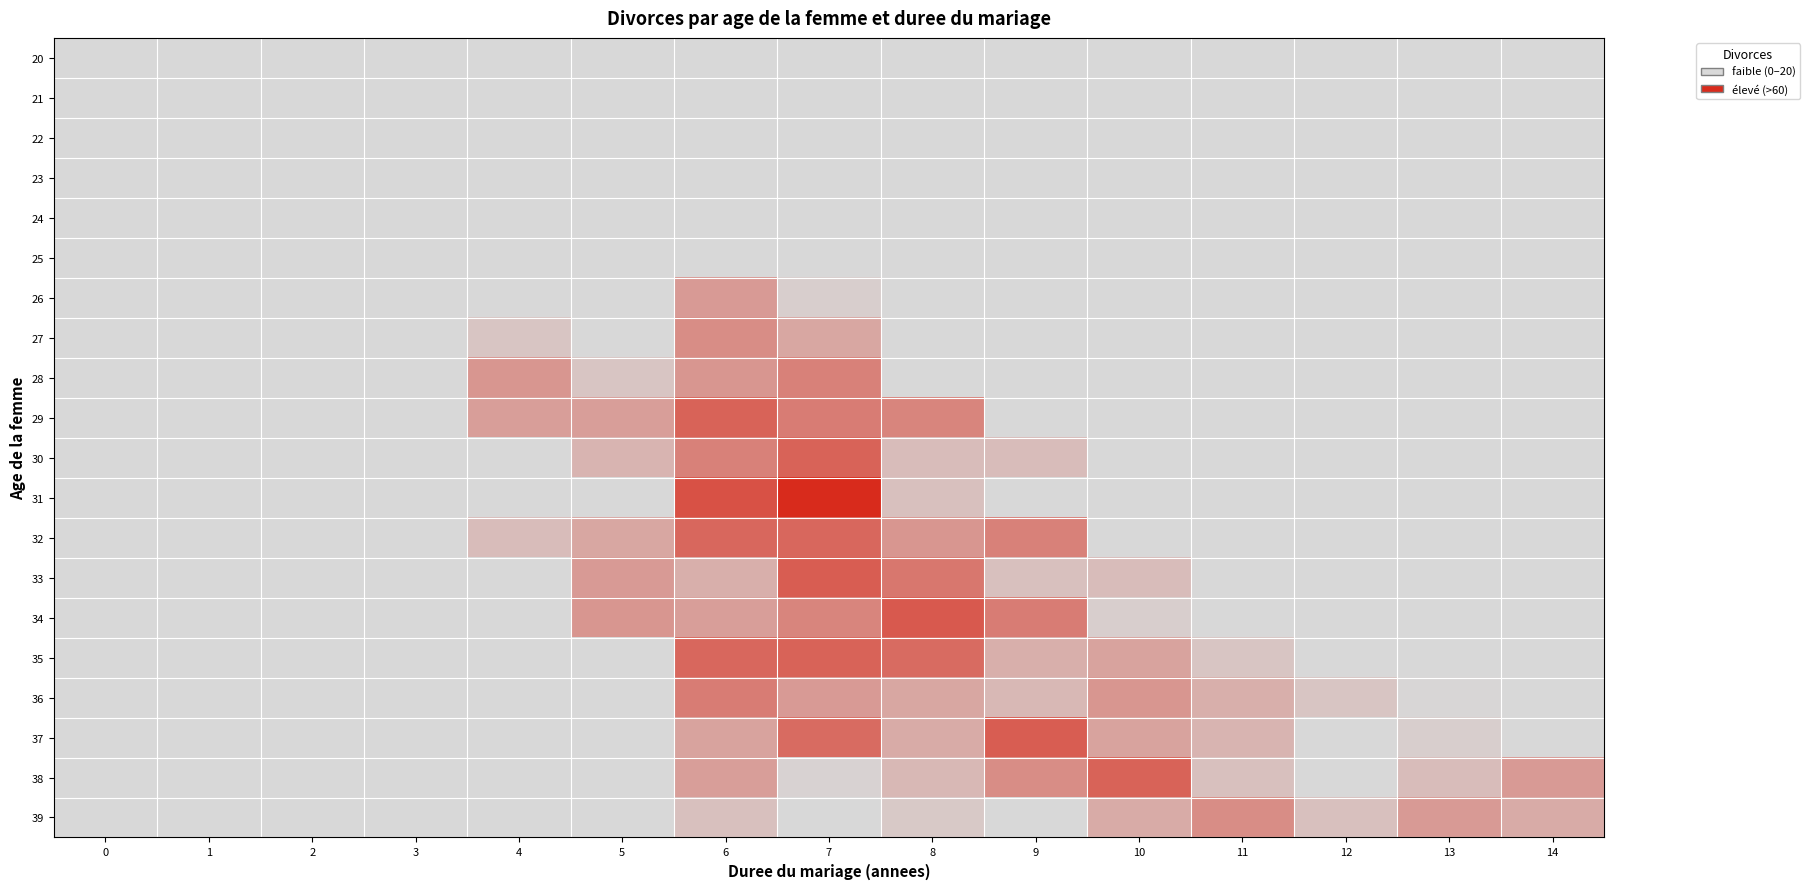

Reading left to right, extract all data points from this chart.

20: 0=0	1=5	2=8	3=1	4=0	5=0	6=0	7=0	8=0	9=0	10=0	11=0	12=0	13=0	14=0
21: 0=0	1=5	2=9	3=2	4=0	5=0	6=1	7=0	8=0	9=0	10=0	11=0	12=0	13=0	14=0
22: 0=0	1=12	2=20	3=8	4=8	5=3	6=2	7=0	8=0	9=0	10=0	11=0	12=0	13=0	14=0
23: 0=0	1=9	2=17	3=20	4=14	5=8	6=4	7=1	8=0	9=0	10=0	11=0	12=0	13=0	14=0
24: 0=0	1=3	2=22	3=16	4=23	5=25	6=20	7=1	8=0	9=0	10=0	11=0	12=0	13=0	14=0
25: 0=2	1=4	2=17	3=40	4=32	5=30	6=40	7=14	8=1	9=0	10=0	11=0	12=0	13=0	14=0
26: 0=0	1=8	2=26	3=34	4=33	5=33	6=55	7=43	8=15	9=1	10=0	11=0	12=0	13=0	14=0
27: 0=1	1=10	2=40	3=30	4=45	5=38	6=58	7=52	8=33	9=18	10=2	11=1	12=1	13=0	14=0
28: 0=0	1=17	2=28	3=40	4=56	5=45	6=56	7=61	8=36	9=18	10=12	11=0	12=1	13=0	14=0
29: 0=1	1=12	2=25	3=31	4=54	5=54	6=68	7=62	8=60	9=23	10=21	11=7	12=2	13=1	14=0
30: 0=0	1=9	2=24	3=40	4=38	5=49	6=61	7=68	8=47	9=47	10=31	11=19	12=5	13=6	14=1
31: 0=0	1=12	2=27	3=24	4=36	5=39	6=72	7=81	8=46	9=39	10=24	11=19	12=3	13=10	14=1
32: 0=0	1=8	2=25	3=32	4=47	5=52	6=67	7=67	8=56	9=61	10=30	11=33	12=22	13=4	14=11
33: 0=1	1=9	2=19	3=22	4=36	5=55	6=50	7=69	8=63	9=46	10=47	11=29	12=23	13=13	14=8
34: 0=0	1=3	2=13	3=28	4=38	5=56	6=54	7=60	8=70	9=62	10=43	11=34	12=26	13=29	14=15
35: 0=1	1=4	2=20	3=25	4=35	5=37	6=67	7=68	8=66	9=50	10=53	11=45	12=37	13=33	14=20
36: 0=1	1=6	2=13	3=18	4=26	5=39	6=62	7=55	8=52	9=48	10=56	11=50	12=45	13=41	14=37
37: 0=0	1=3	2=10	3=20	4=19	5=24	6=53	7=66	8=51	9=69	10=53	11=49	12=36	13=43	14=31
38: 0=1	1=4	2=7	3=12	4=27	5=31	6=54	7=42	8=48	9=58	10=68	11=46	12=37	13=47	14=55
39: 0=0	1=5	2=10	3=15	4=30	5=28	6=46	7=40	8=44	9=38	10=51	11=58	12=46	13=55	14=51